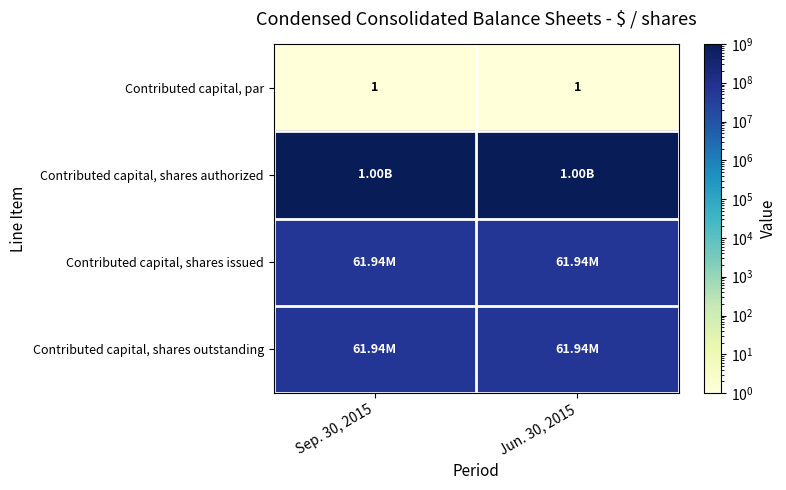

The Contributed capital, shares authorized series shows 1000000000 at Sep. 30, 2015. True or false?

True